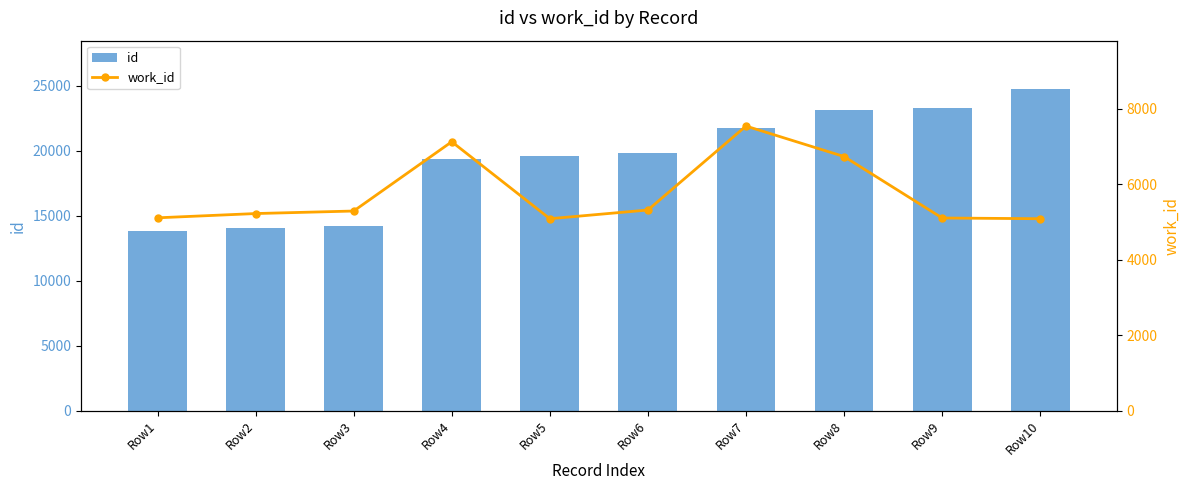

What is the average value of the work_id series?

5764